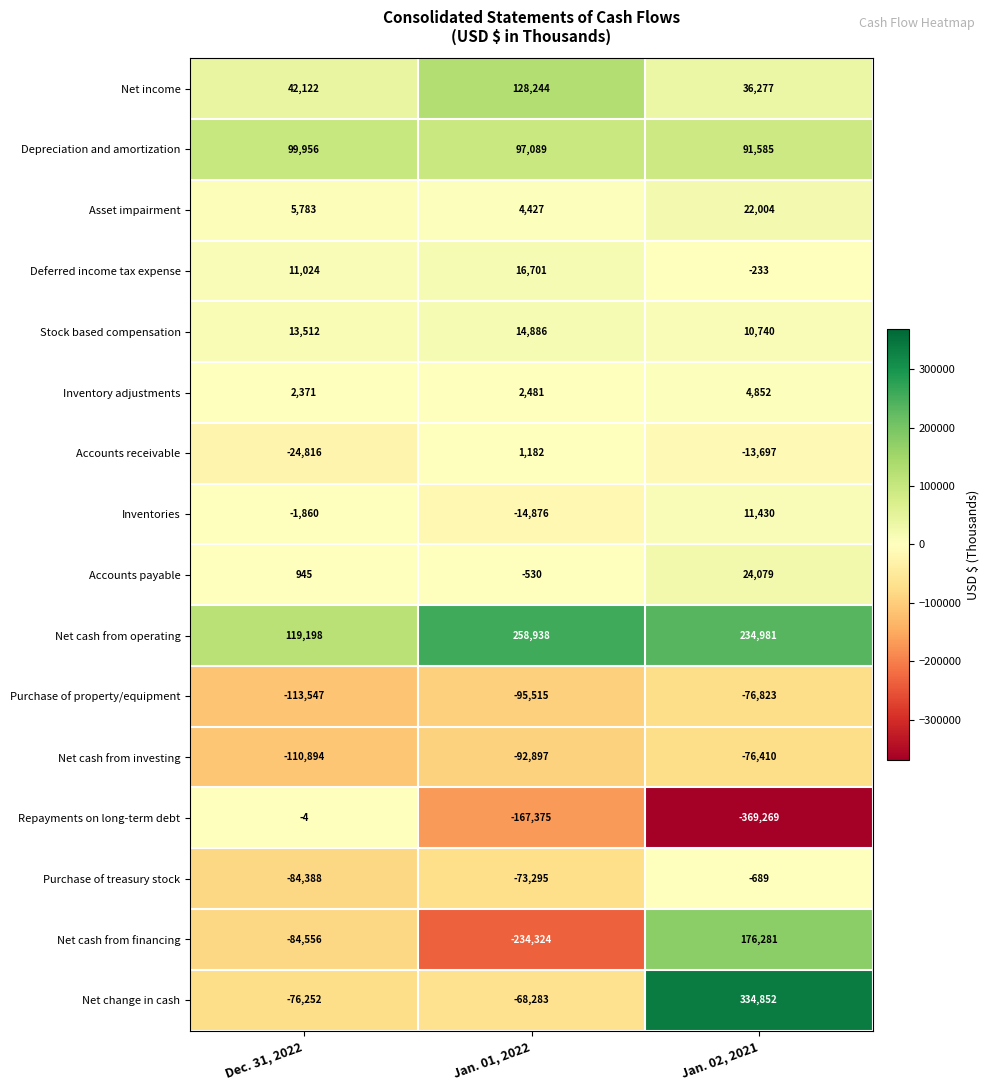

Which label corresponds to the smallest value in the chart?

Jan. 02, 2021